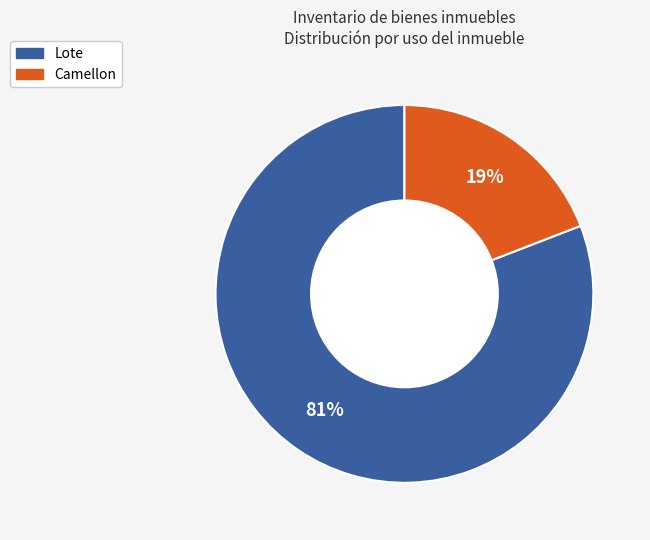

To the nearest percent, what is the average slice percentage?

50%